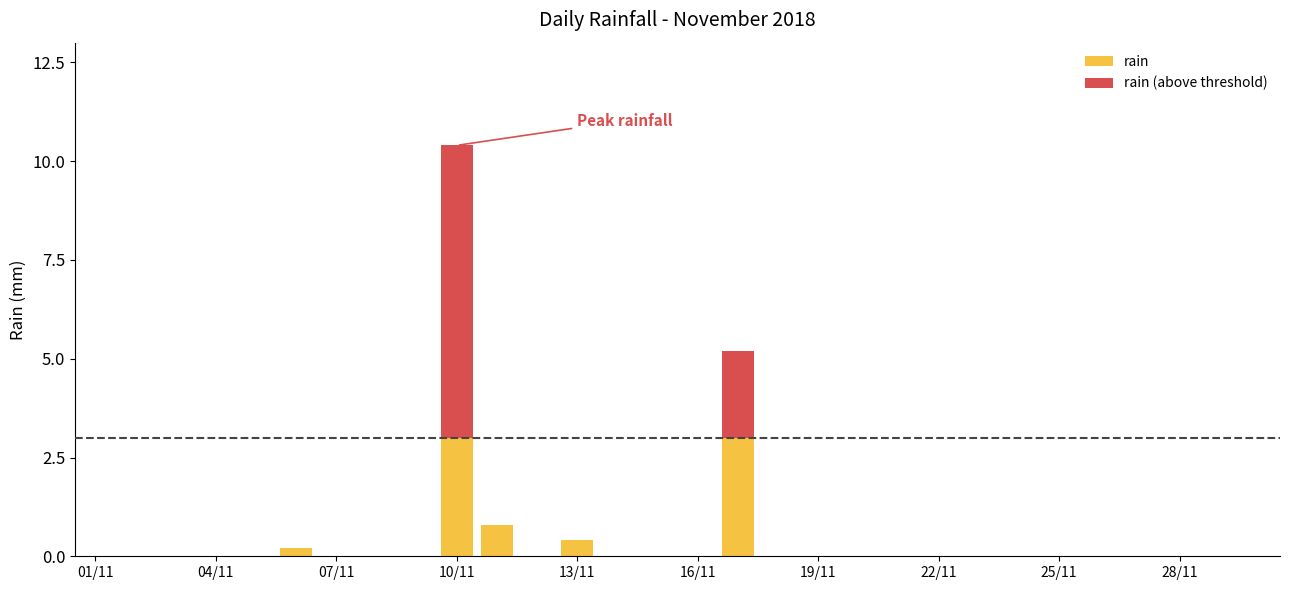

What is the difference between the values at 2018-11-17 and 2018-11-12?

5.2